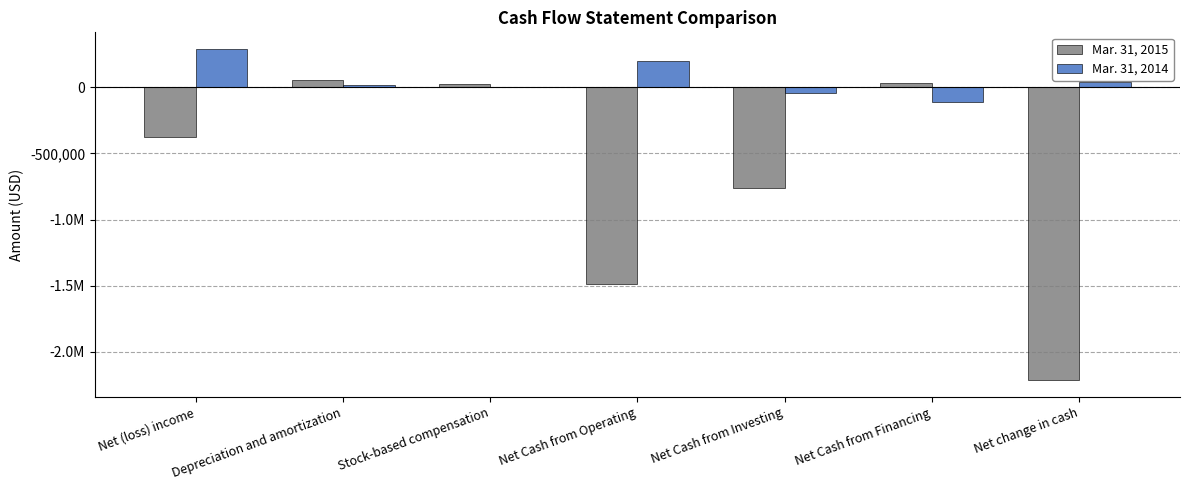

True or false: Mar. 31, 2014 has a value of -46433 at Net Cash from Investing.

True